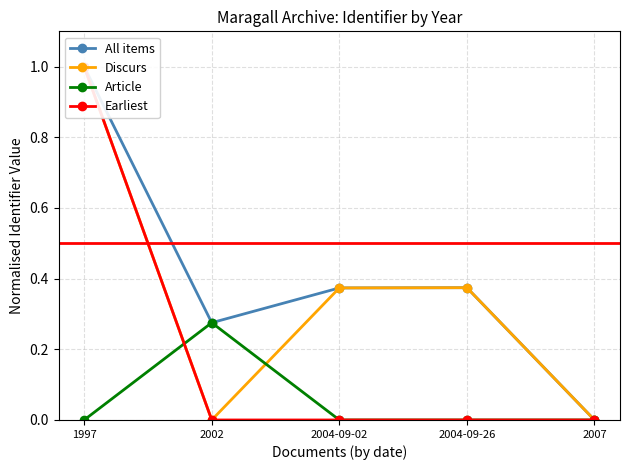

List the series in order of their peak value, lowest first.

Article, All items, Discurs, Earliest